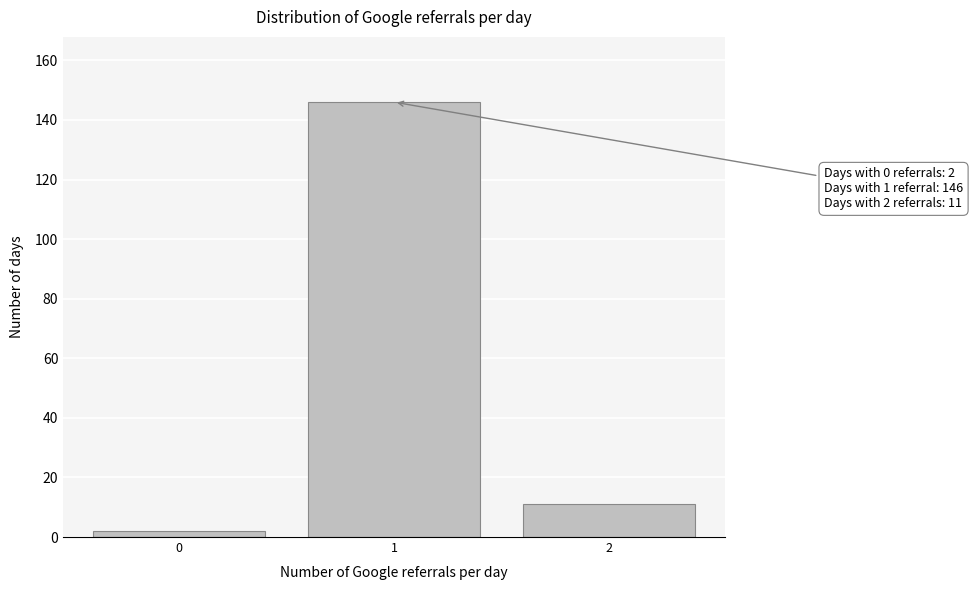

Reading left to right, list all the values displayed in this chart.

0=2	1=146	2=11